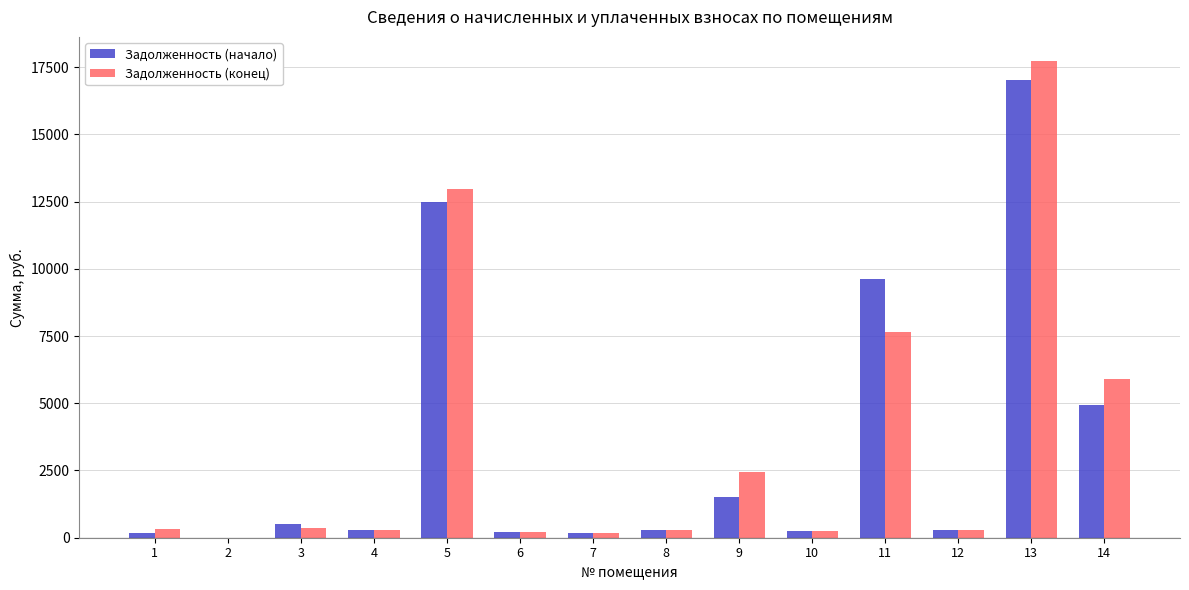

What are all the series names shown in the legend?

Задолженность (начало), Задолженность (конец)